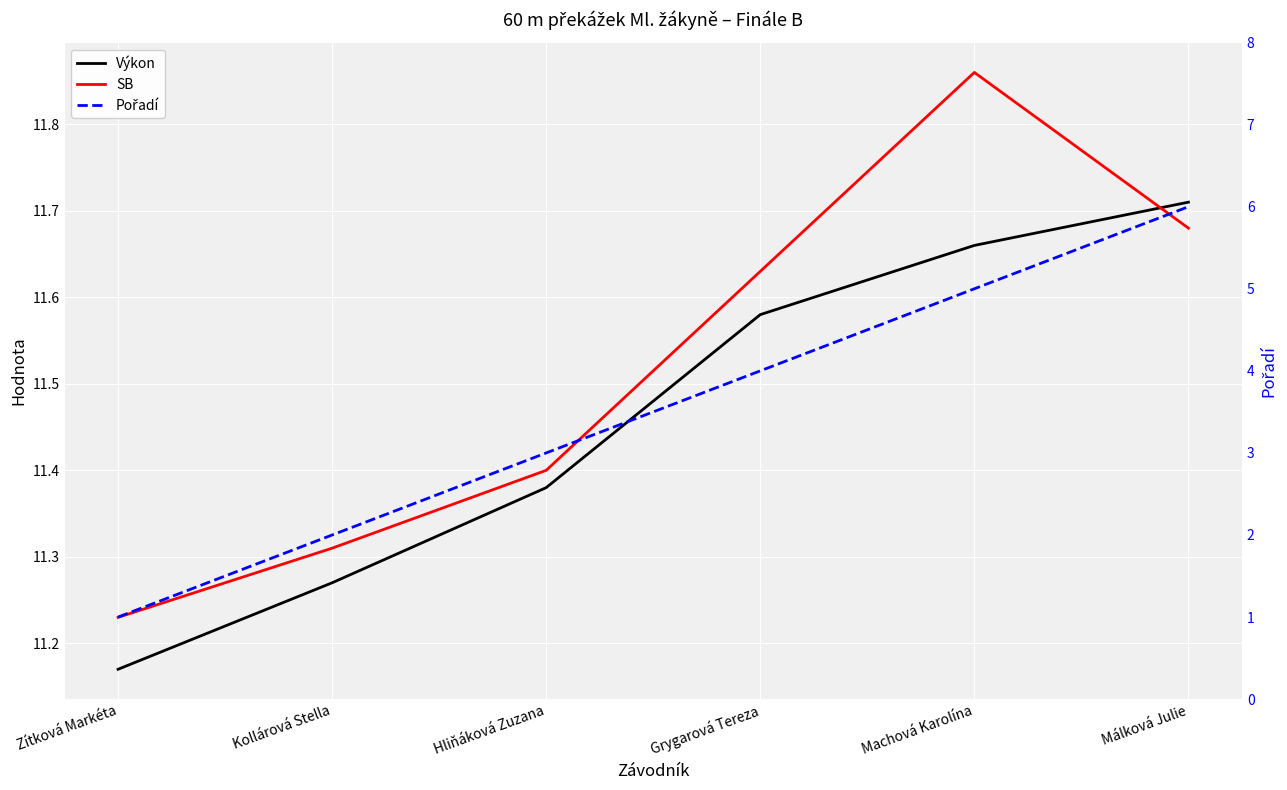

Which has a higher value, Machová Karolína or Zítková Markéta?

Machová Karolína